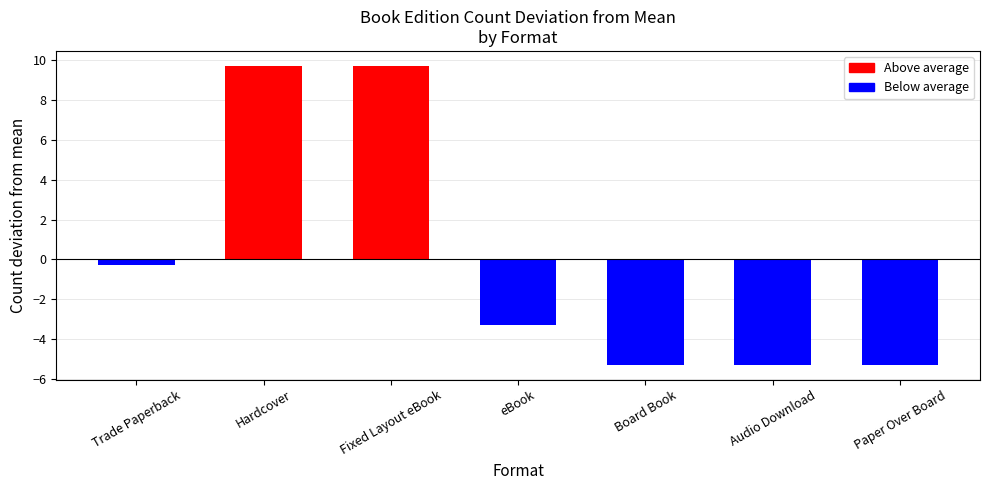

What is the difference between the second highest and second lowest values?

15.0